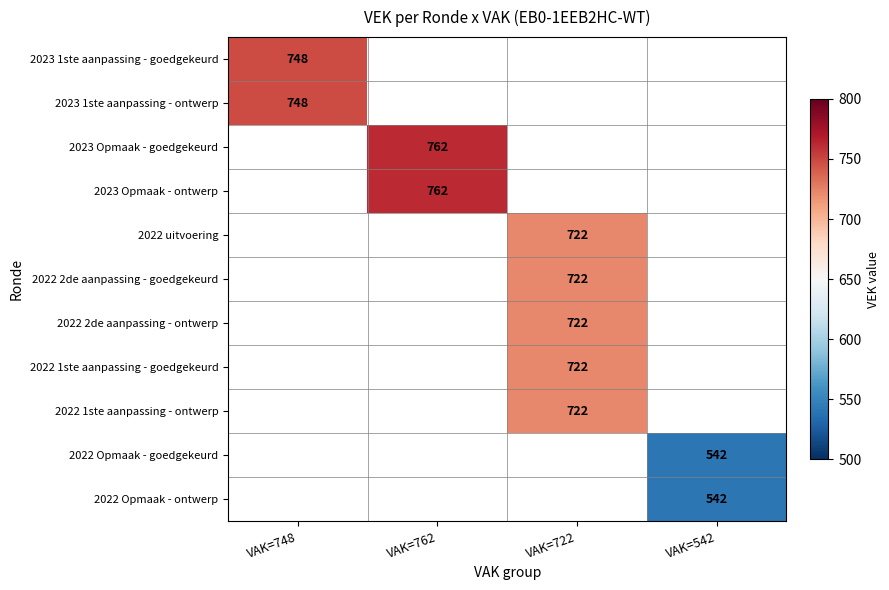

At which category does the chart reach its peak across all series?

VAK=762